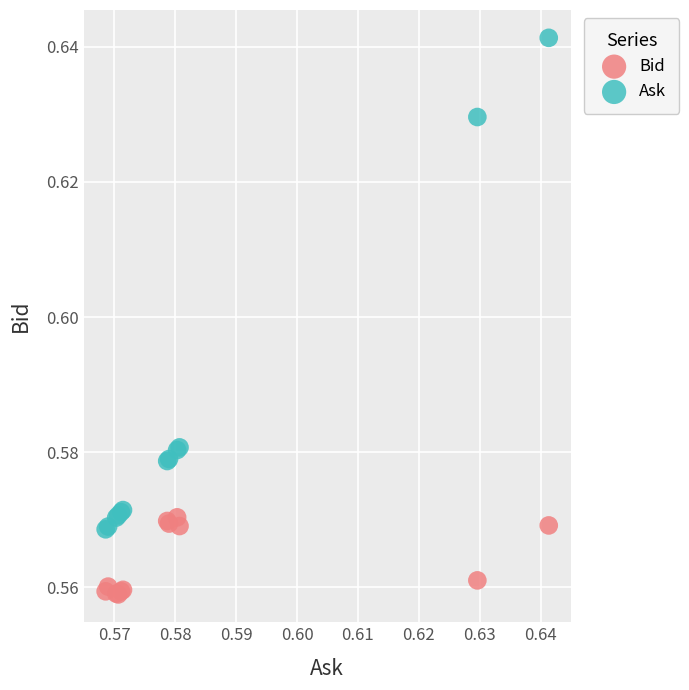

Which series reaches the minimum Y coordinate?

Bid